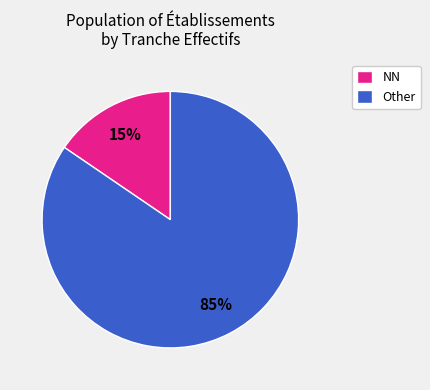

Between Other and NN, which is larger?

Other